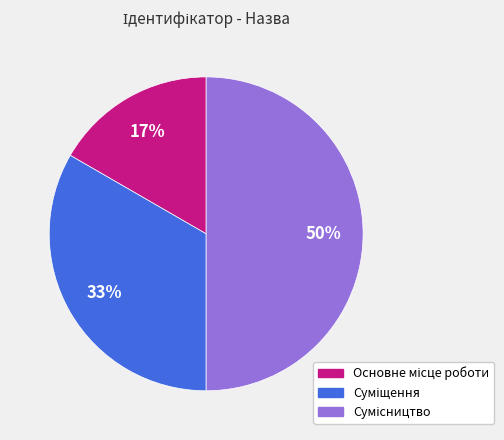

To the nearest percent, what is the difference between the largest and smallest slice percentages?

33%